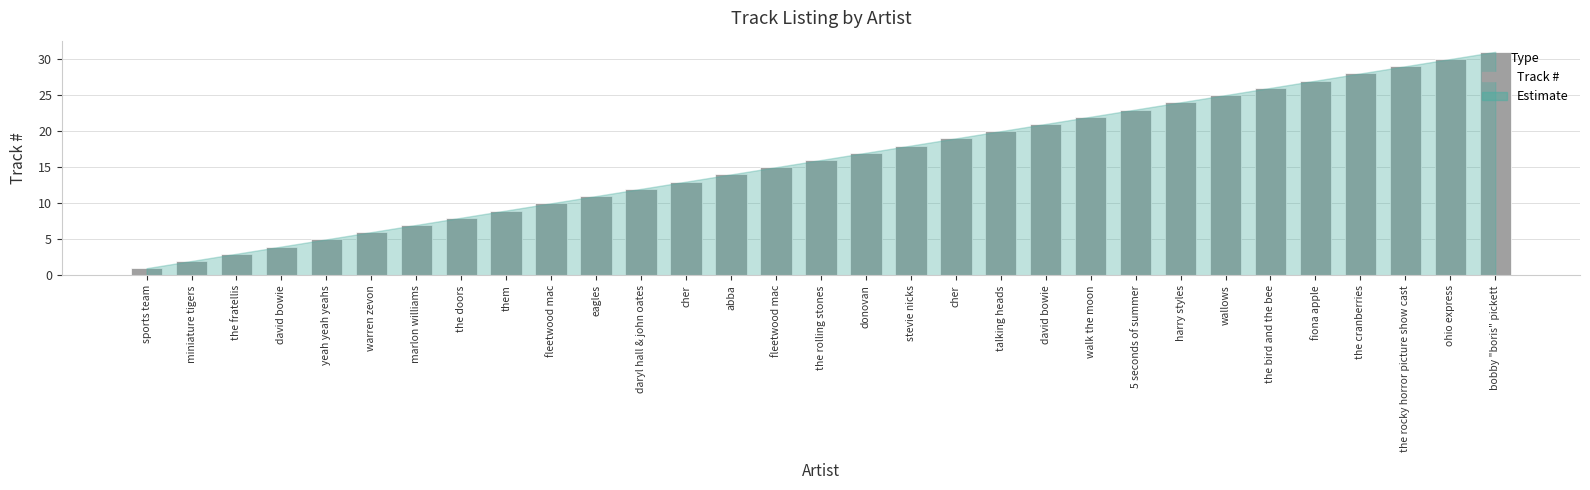

How many bars are there in total?

31